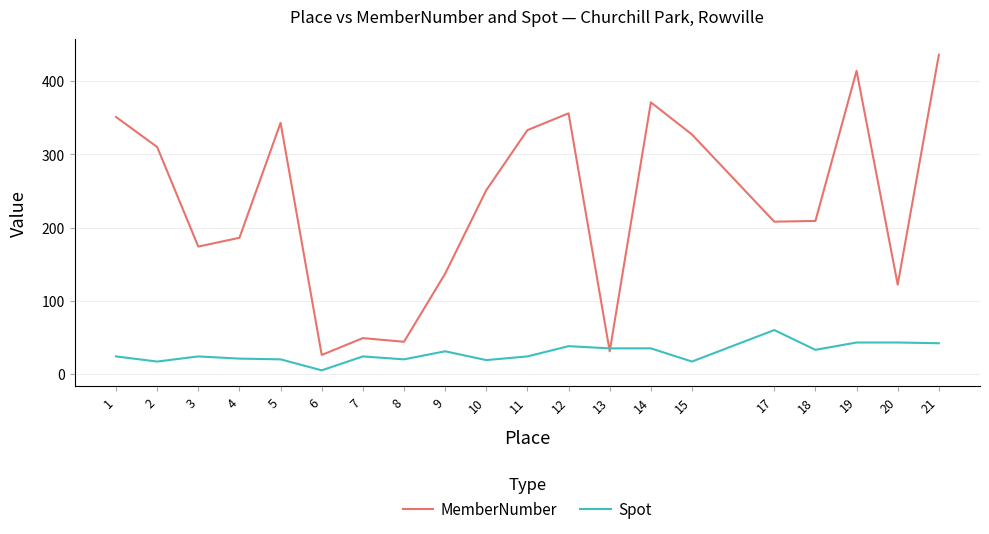

True or false: Spot and MemberNumber cross at least once.

True